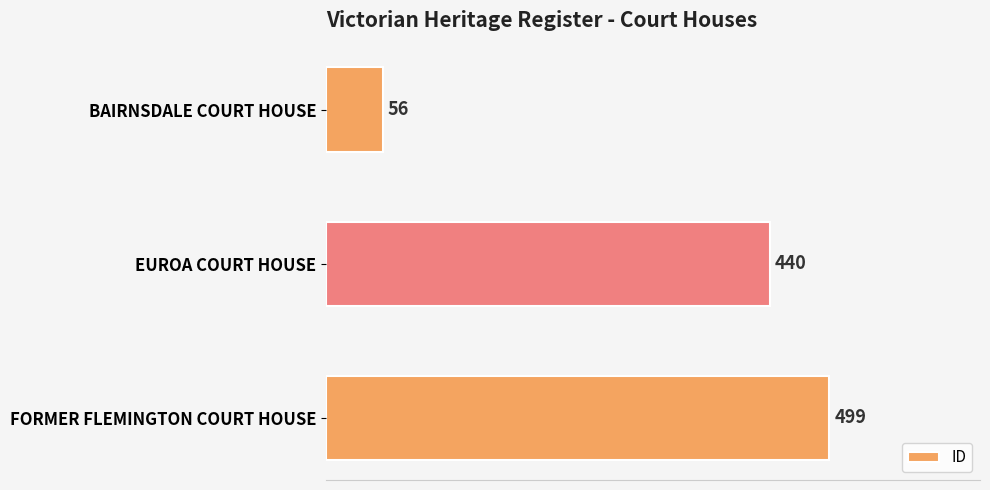

The value at BAIRNSDALE COURT HOUSE is 97. True or false?

False